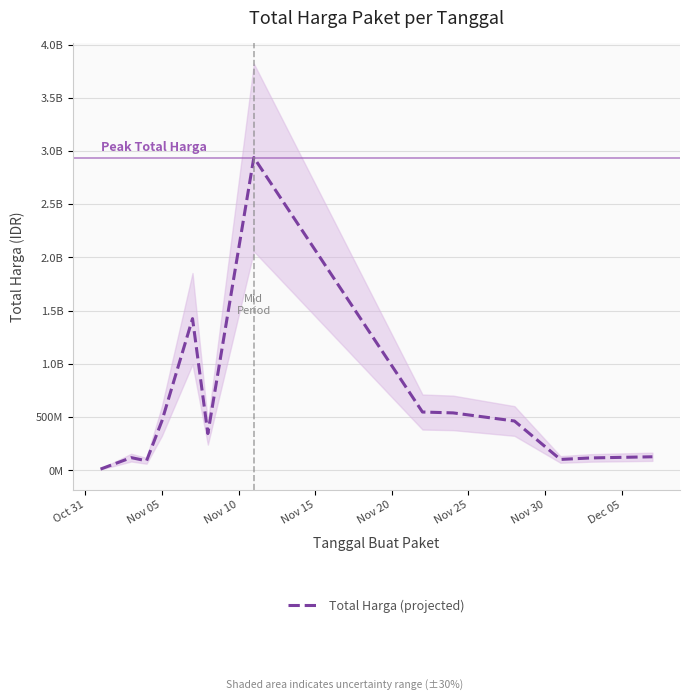

What is the difference between the maximum and second lowest values?

2848291165